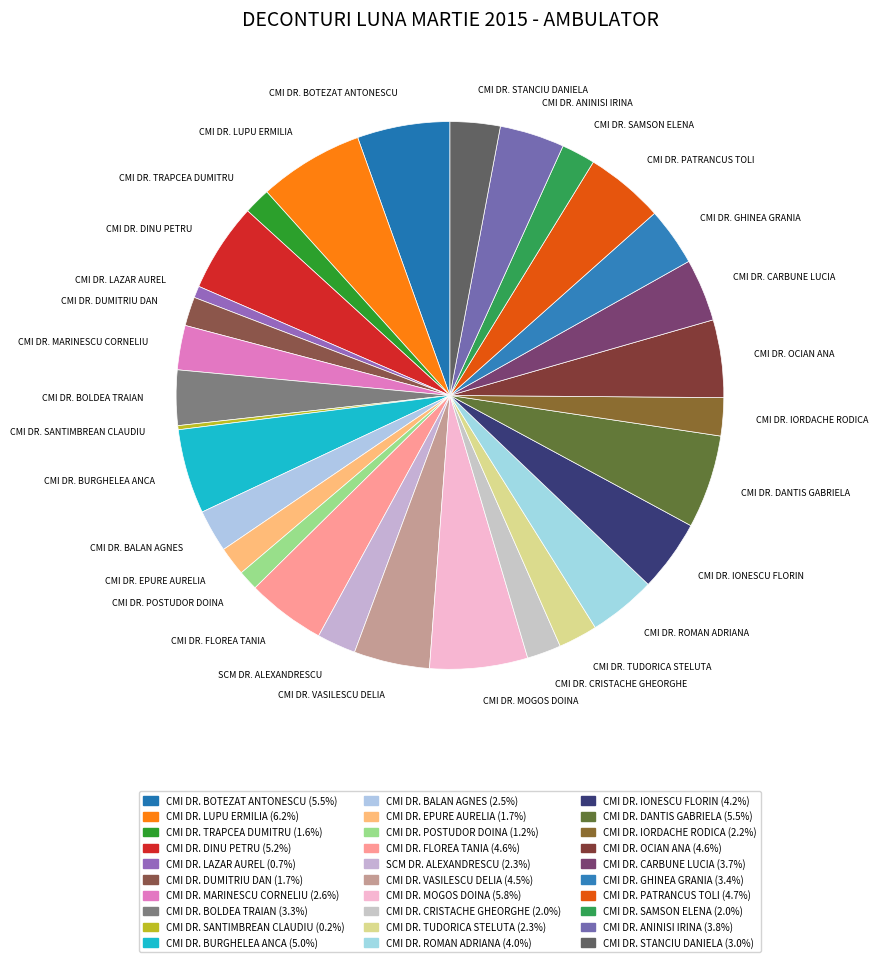

Do CMI DR. BOLDEA TRAIAN and CMI DR. ROMAN ADRIANA together represent more than half of the pie?

No